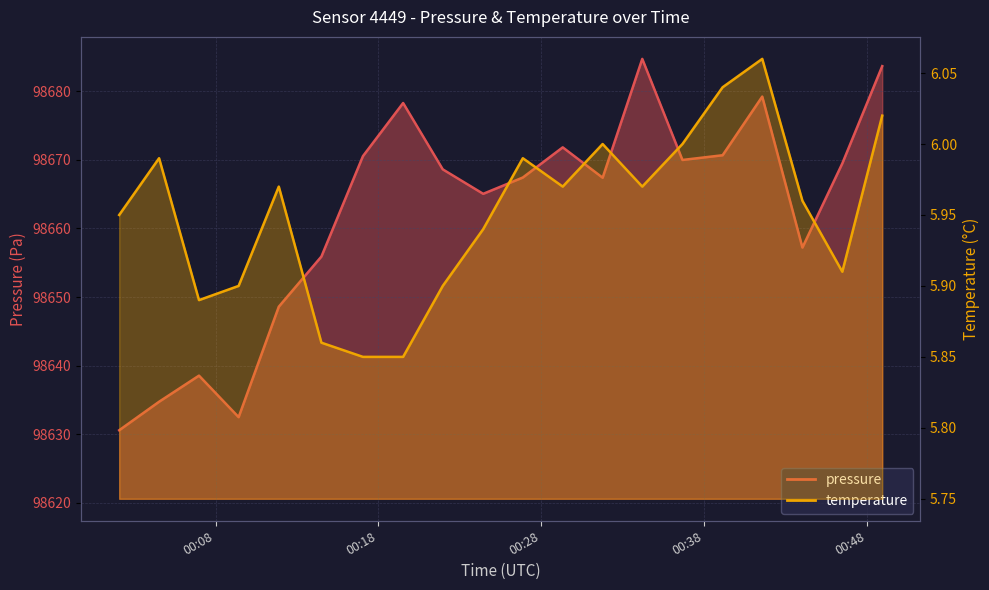

True or false: temperature and pressure cross at least once.

False